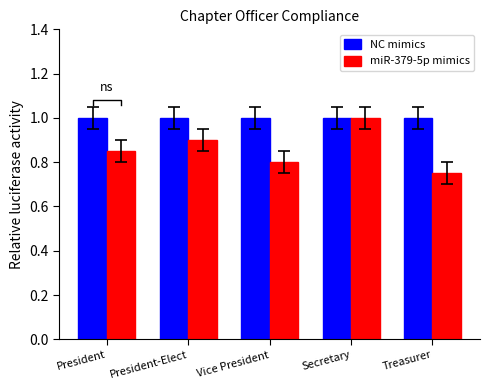

What is the value of the miR-379-5p mimics bar at the 4th from the left?

1.0